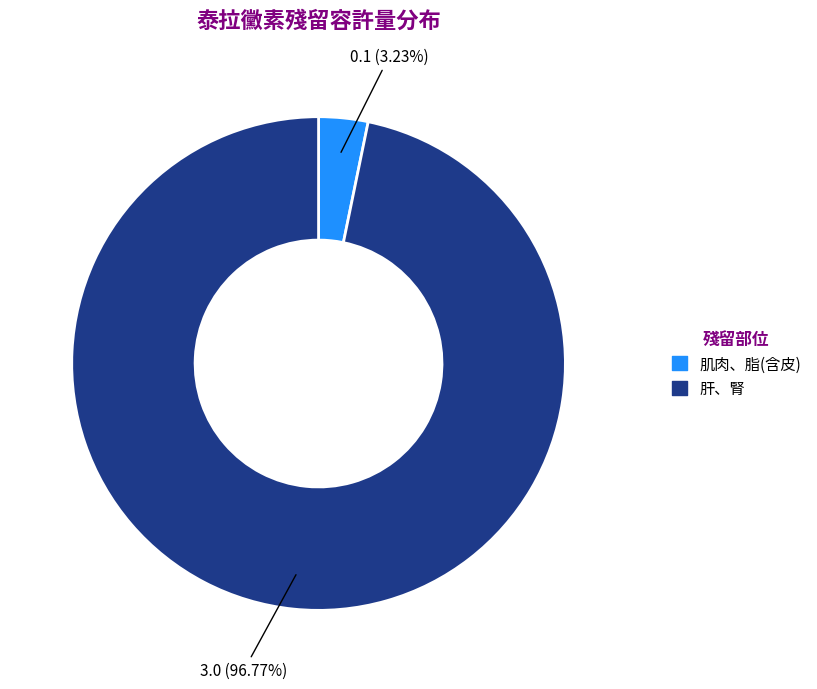

Is it true that 肌肉、脂(含皮) is 15% of the pie?

False